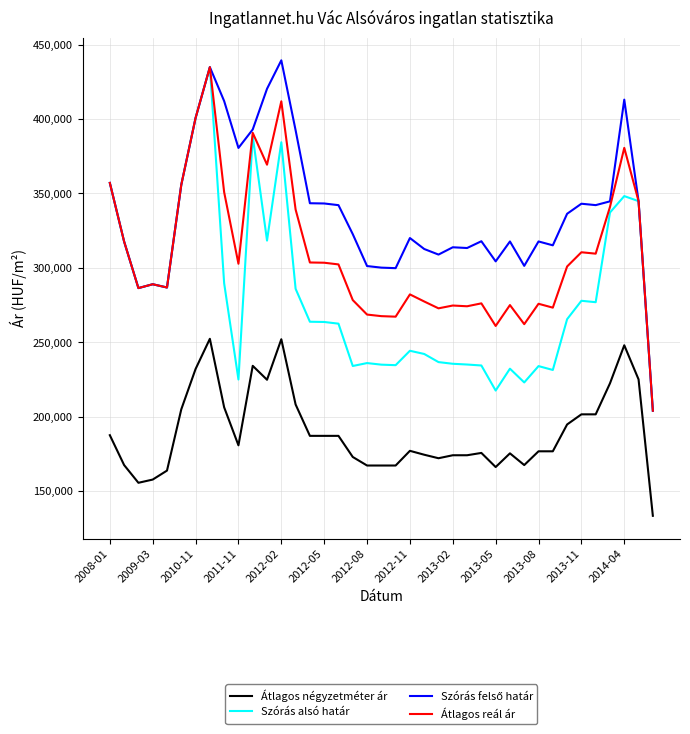

What is the sum of all Szórás alsó határ values?

10967955